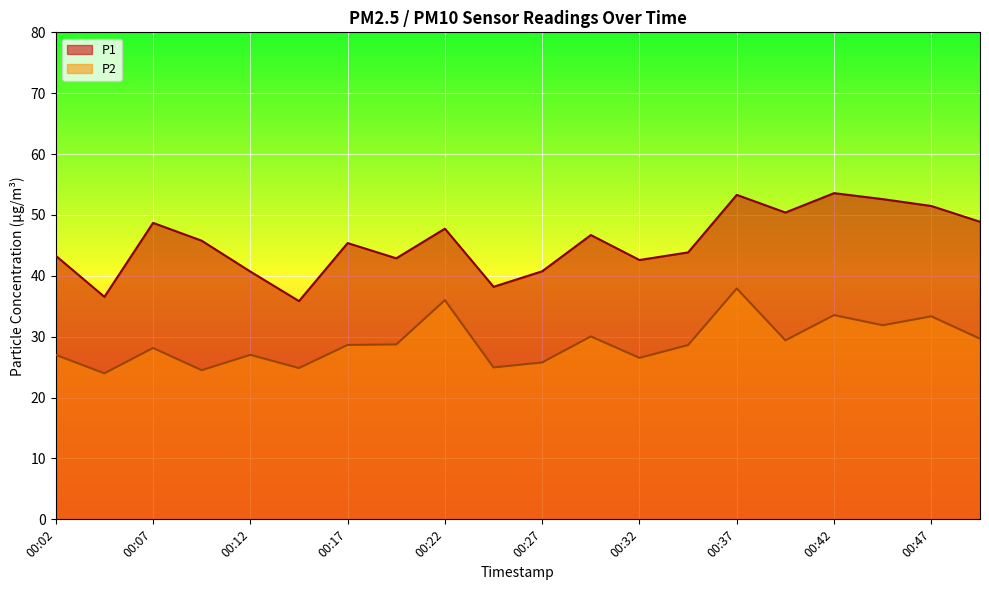

Reading right to left, extract all data points from this chart.

P1: 48.9	51.5	52.6	53.6	50.4	53.3	43.9	42.6	46.7	40.8	38.2	47.8	42.9	45.4	35.9	40.7	45.8	48.7	36.5	43.3
P2: 29.7	33.4	31.9	33.5	29.4	37.9	28.6	26.5	30.1	25.8	24.9	36.0	28.7	28.6	24.9	27.0	24.5	28.1	24.0	27.0